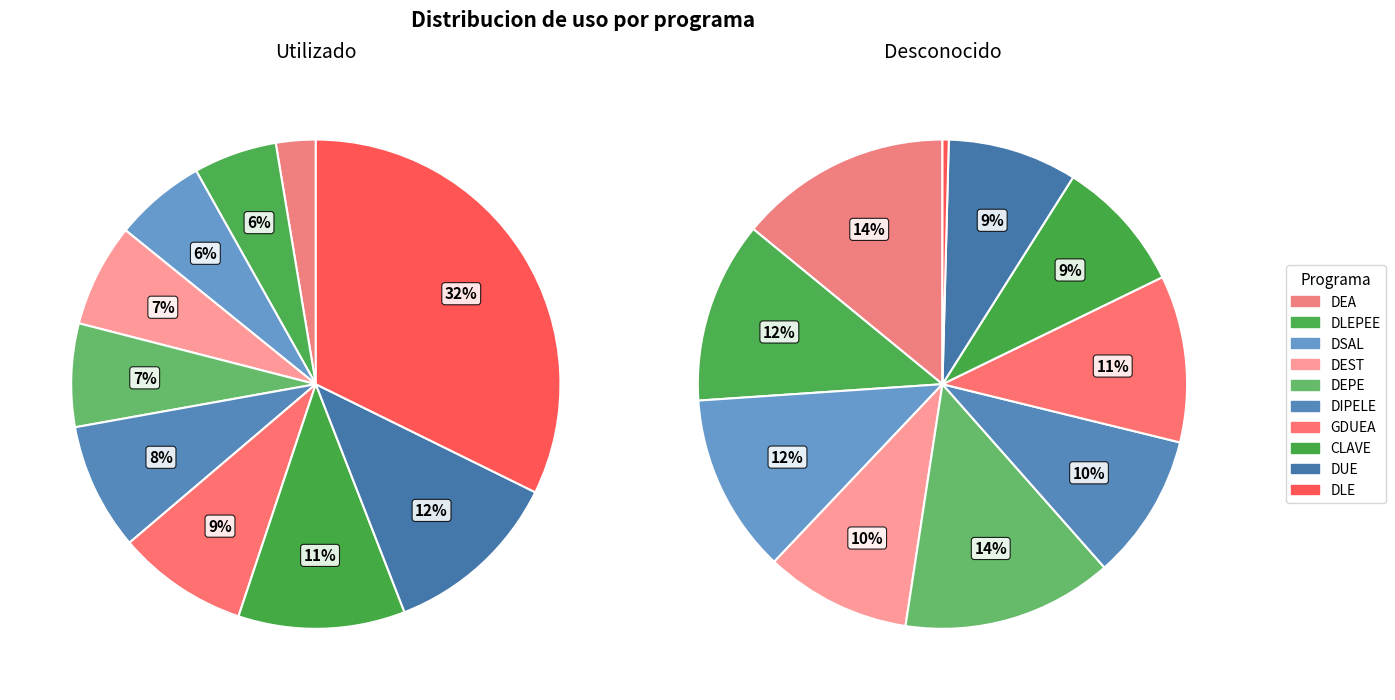

Which series has the largest range (max minus min)?

Utilizado